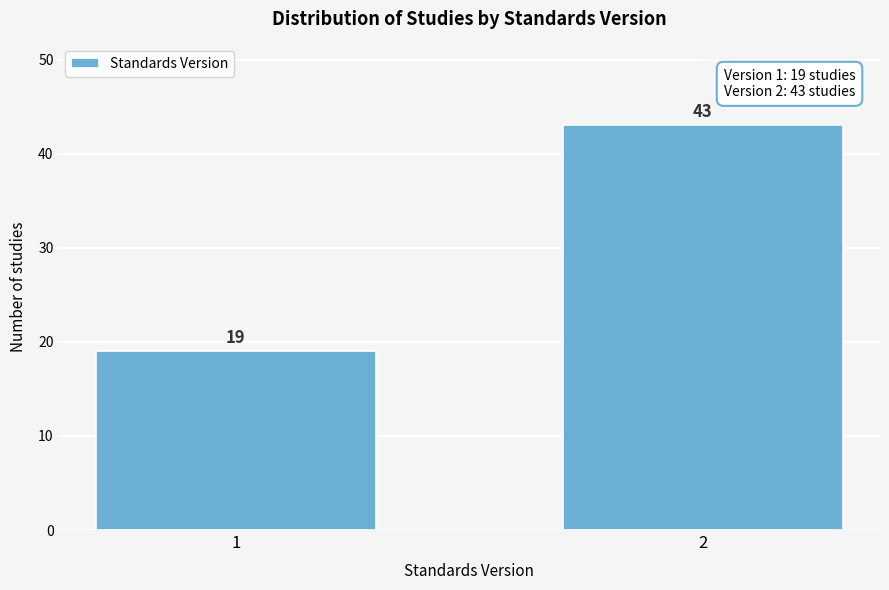

Reading right to left, what are all the values shown in this chart?

2=43	1=19